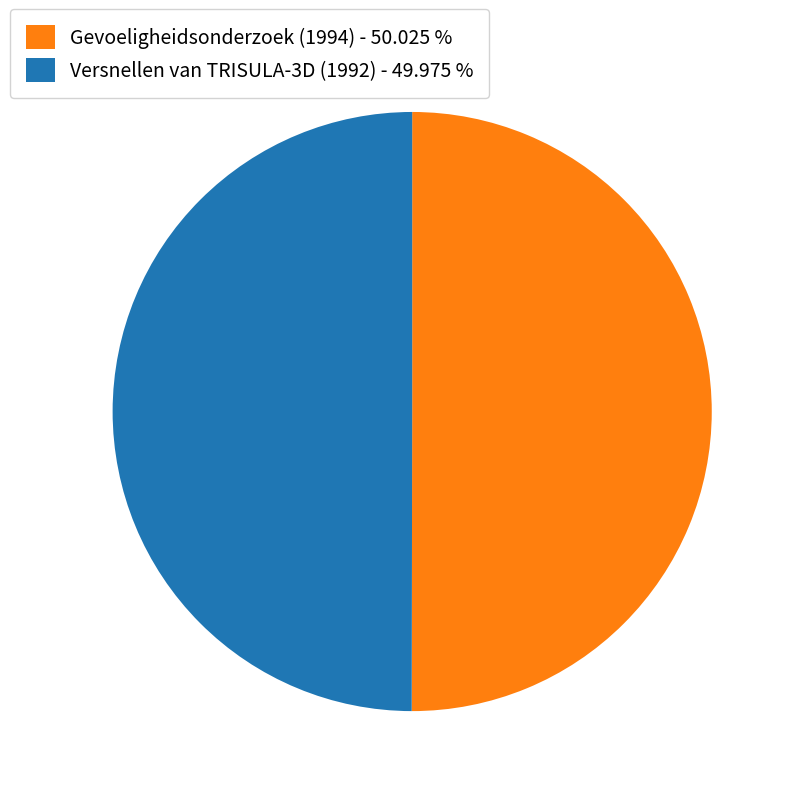

Approximately how many times larger is the value at Versnellen van TRISULA-3D (1992) - 49.975 % compared to Gevoeligheidsonderzoek (1994) - 50.025 %?

1.0